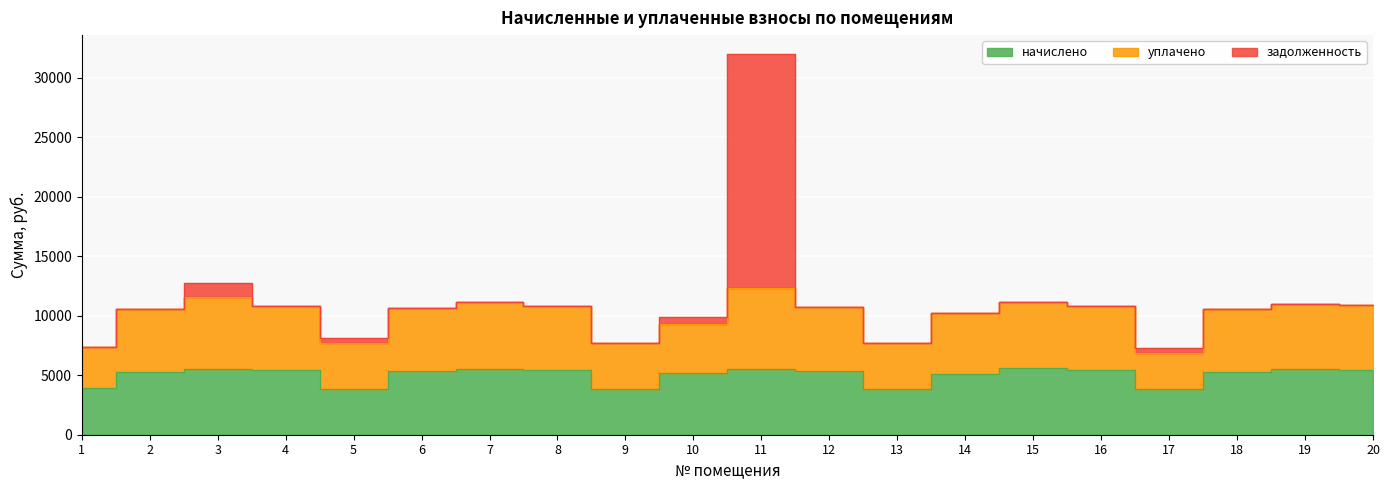

The начислено series shows 3887.5 at 1. True or false?

True